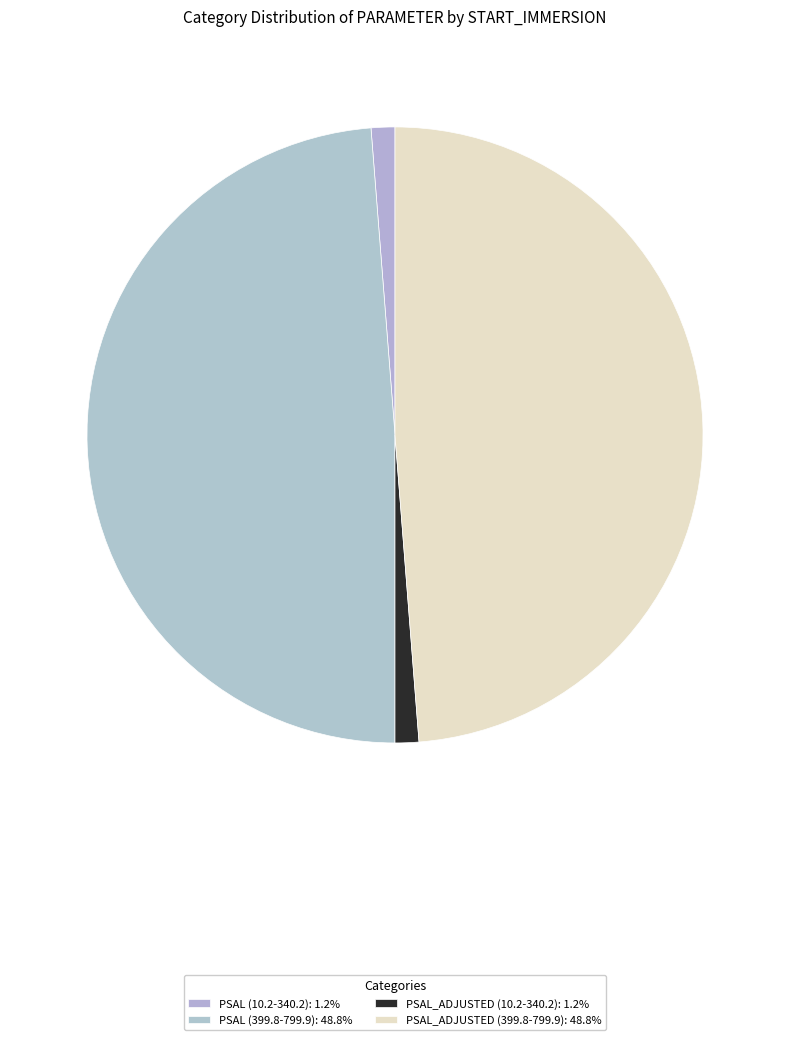

What is the largest slice in the pie chart?

PSAL (399.8-799.9)